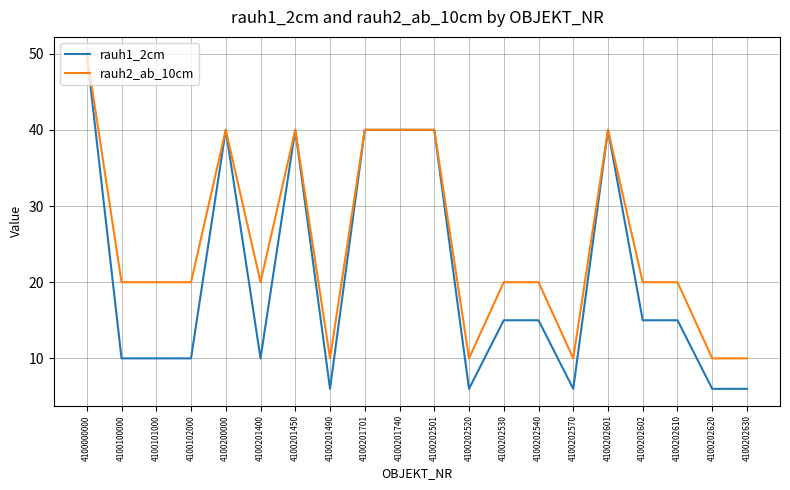

Is it true that rauh1_2cm equals 15 at 4100202530?

True